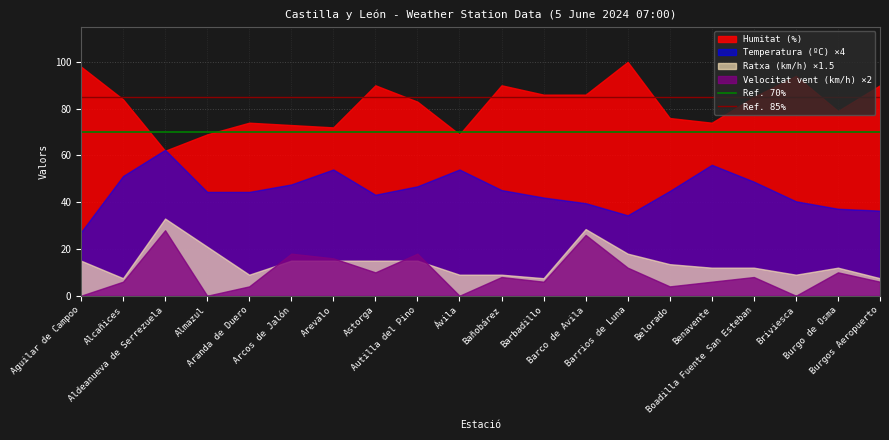

What is the greatest value displayed?

100.0